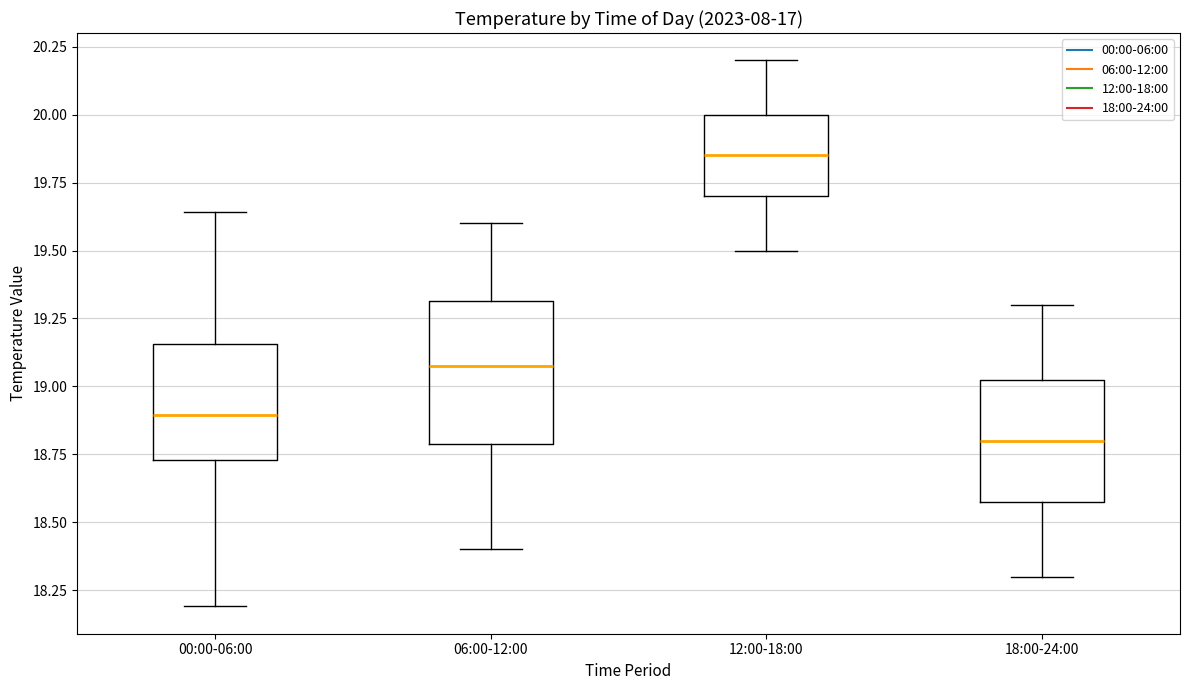

Which box has the highest median line?

12:00-18:00